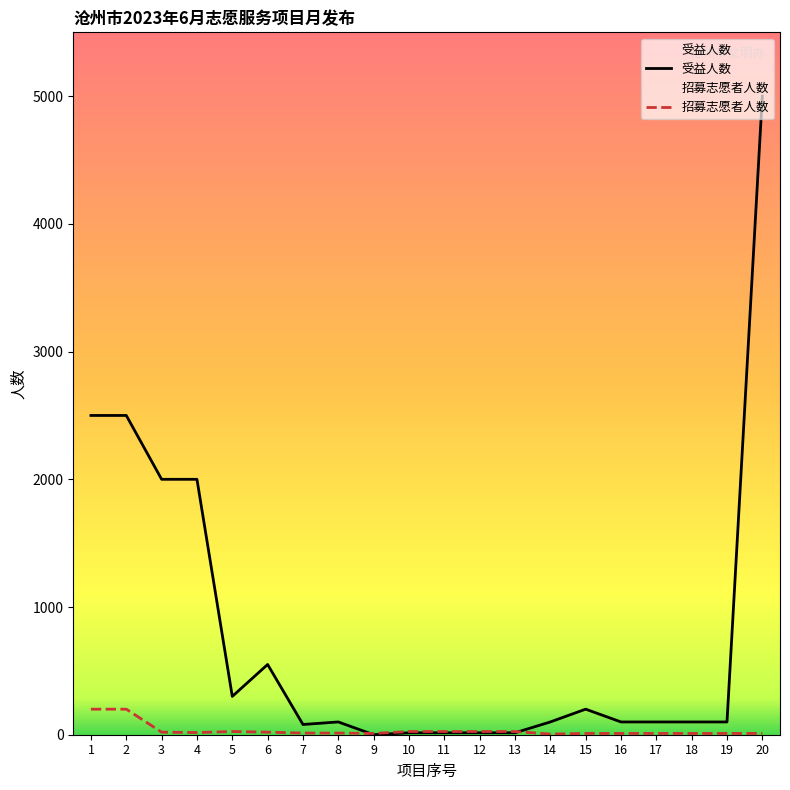

Count the number of categories in the chart.

20